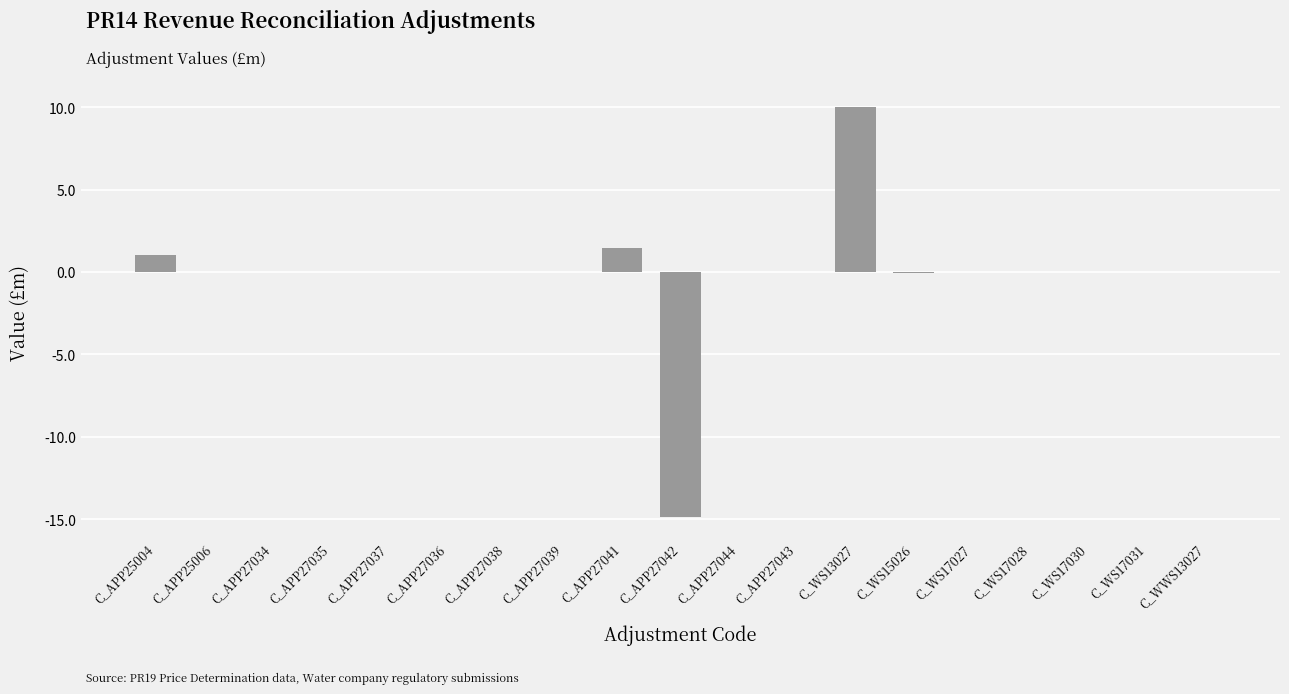

Which has a higher value, C_APP25004 or C_WS17027?

C_APP25004